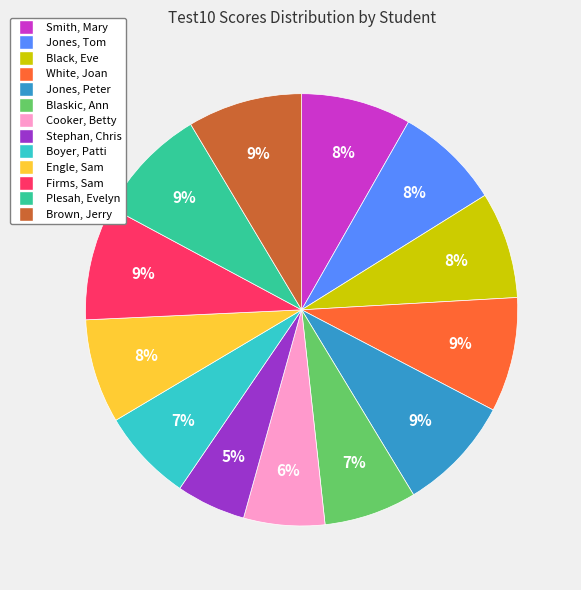

Do White, Joan and Jones, Peter together represent more than half of the pie?

No